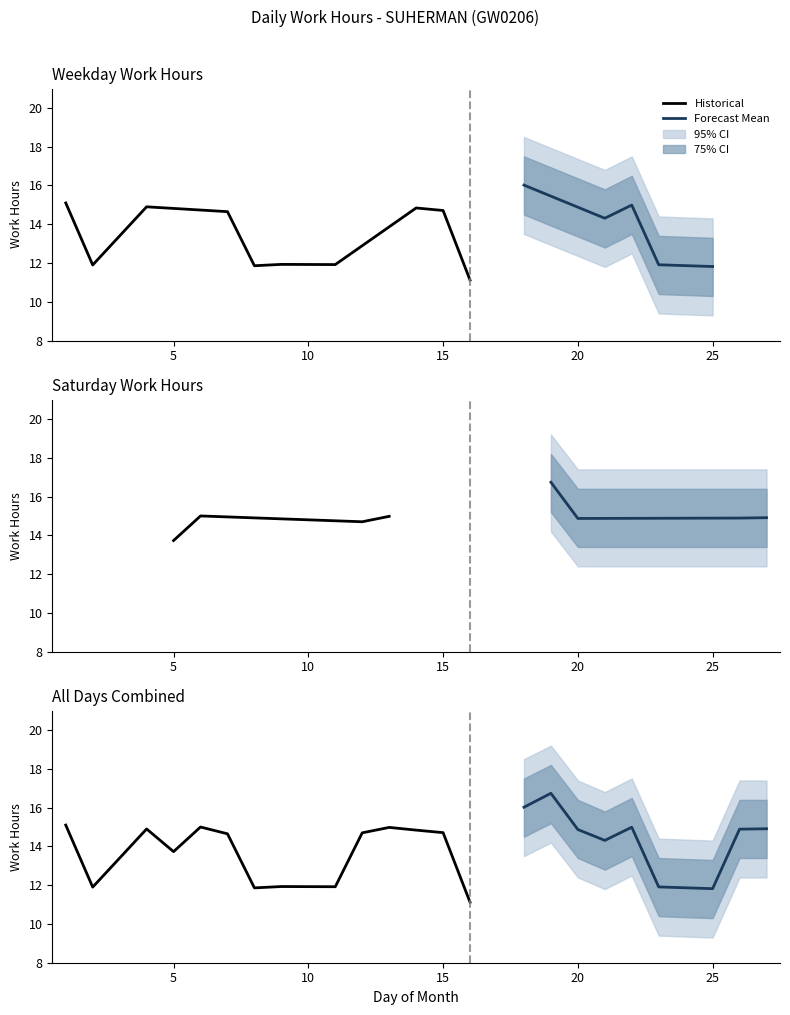

Rank the categories by Lower Bound value from lowest to highest.

16, 25, 2, 8, 23, 9, 11, 5, 21, 7, 12, 15, 14, 4, 20, 26, 27, 6, 13, 22, 1, 18, 19